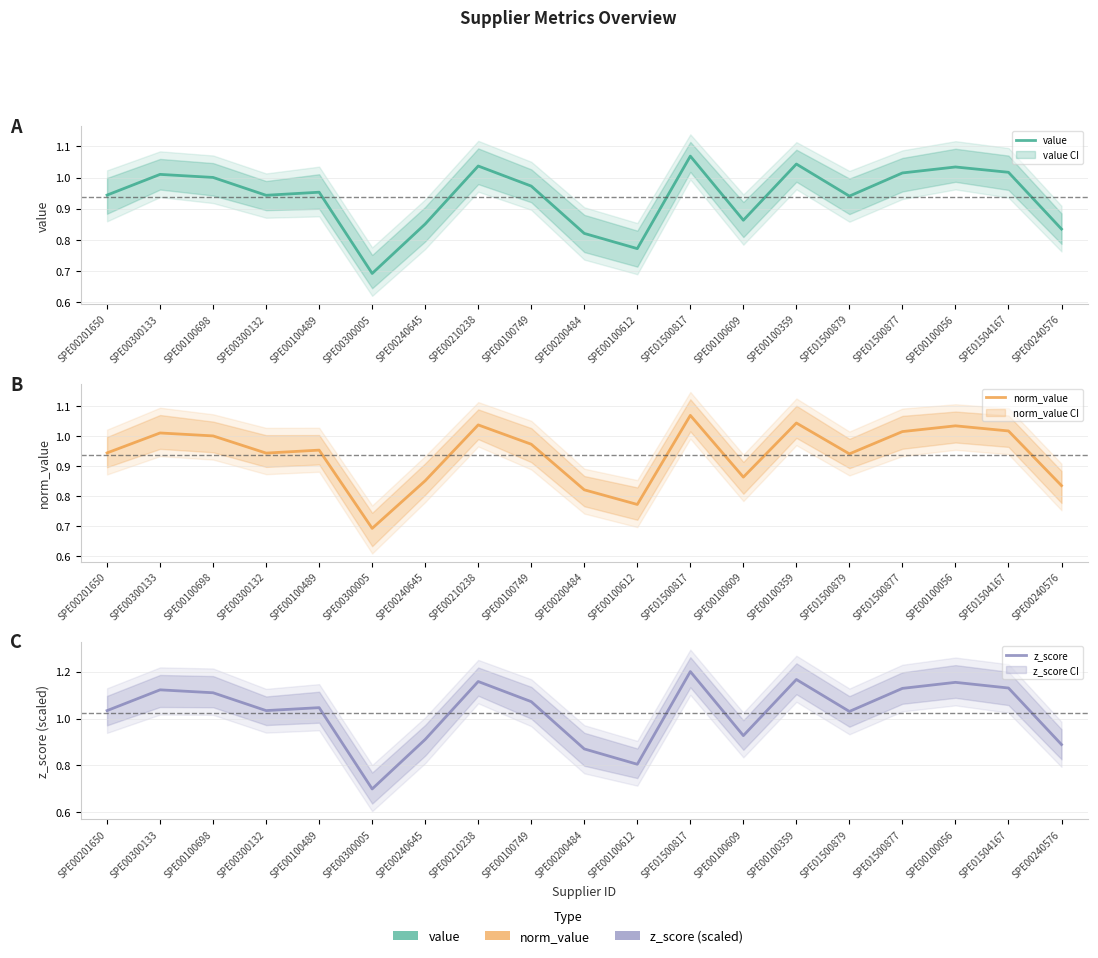

The value of norm_value at SPE00200484 is 0.8. True or false?

True